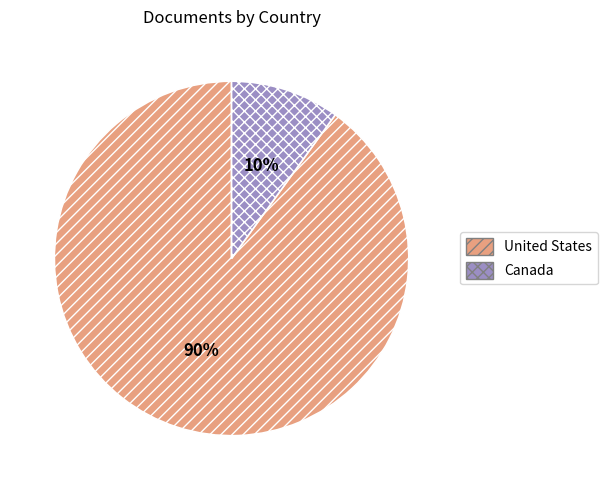

Do Canada and United States together represent more than half of the pie?

Yes